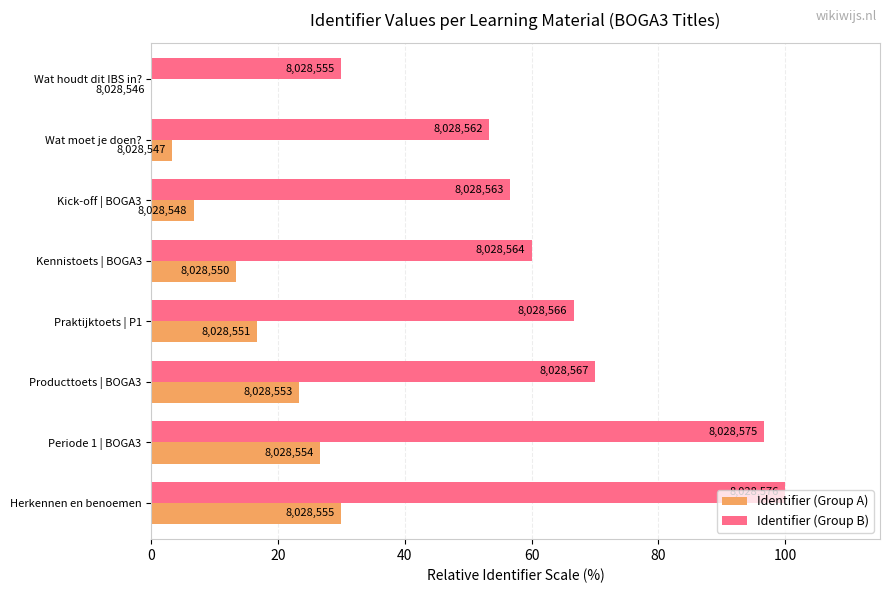

What are all the series names shown in the legend?

Identifier (Group A), Identifier (Group B)